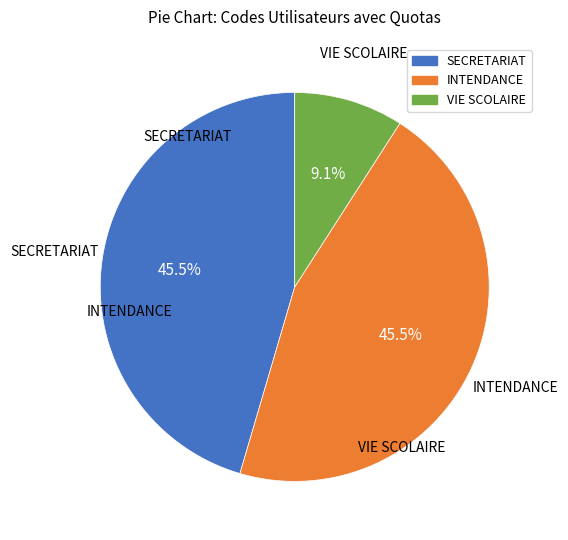

Approximately how many times larger is the value at INTENDANCE compared to VIE SCOLAIRE?

5.0